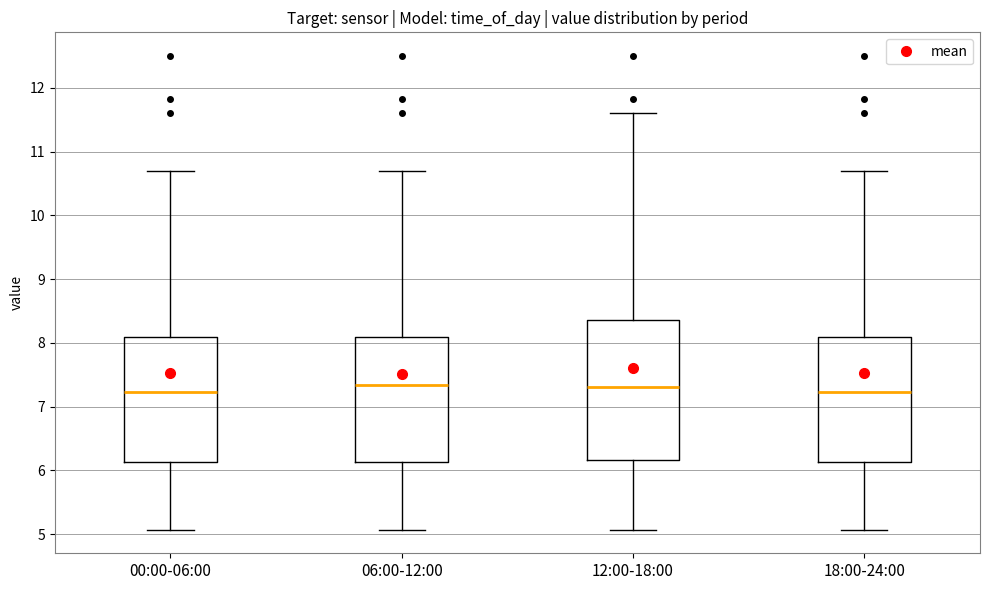

Reading left to right, transcribe this box plot: for each box, give where its median line is, the range the box spans, and where its two whiskers end, as read against the y-axis. The values are not printed on the chart, so give them approximately, as read against the axis.

00:00-06:00: median 7.2, box 6.1 to 8.1, whiskers 5.1 to 10.7
06:00-12:00: median 7.3, box 6.1 to 8.1, whiskers 5.1 to 10.7
12:00-18:00: median 7.3, box 6.2 to 8.4, whiskers 5.1 to 11.6
18:00-24:00: median 7.2, box 6.1 to 8.1, whiskers 5.1 to 10.7